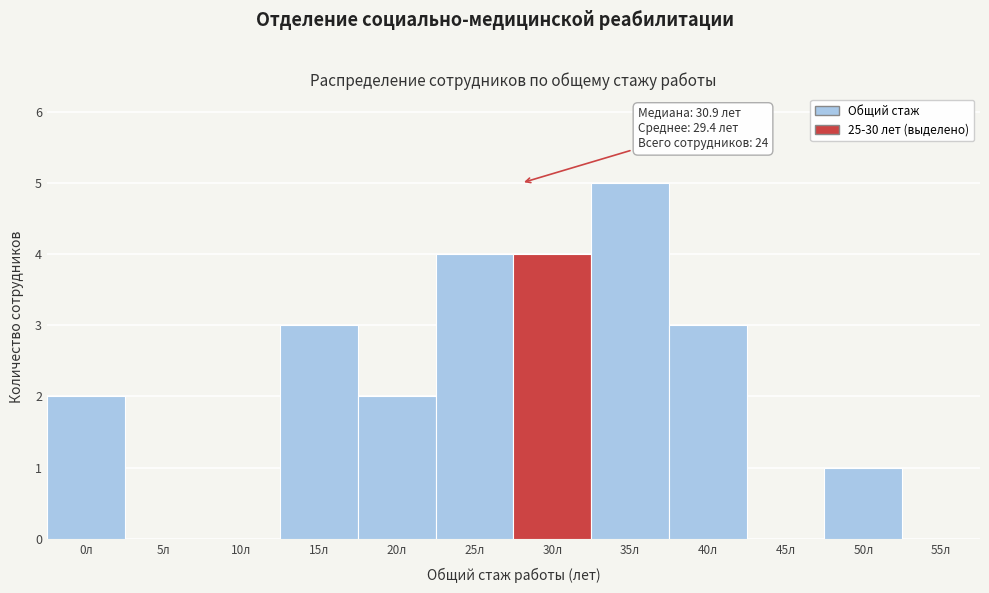

Reading right to left, what are all the values shown in this chart?

55л=0	50л=1	45л=0	40л=3	35л=5	30л=4	25л=4	20л=2	15л=3	10л=0	5л=0	0л=2